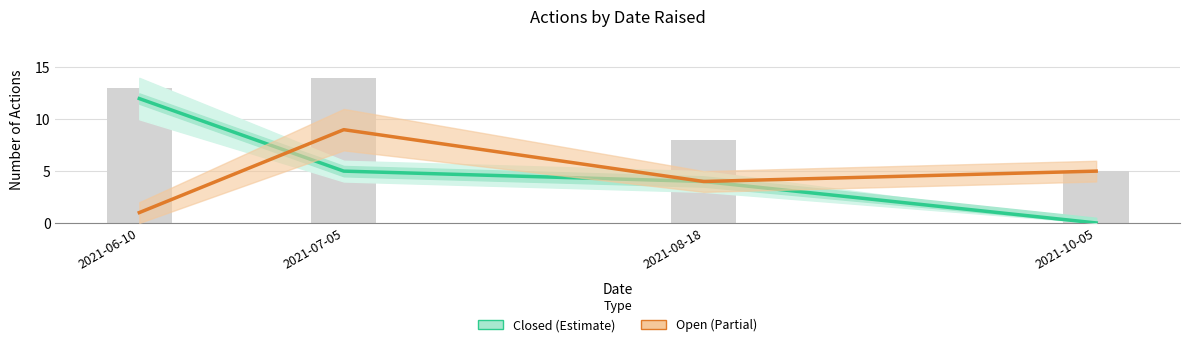

At 2021-06-10, list the series in order from smallest to largest.

Open, Closed